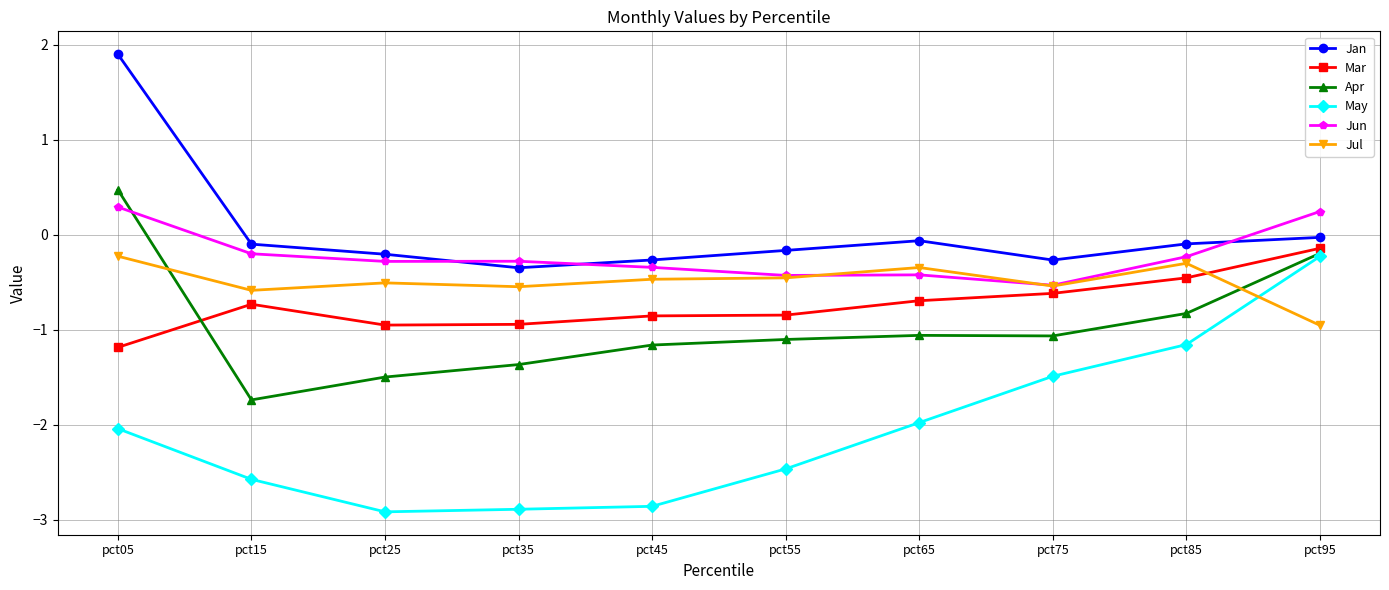

What is the approximate value of Apr at pct55?

-1.1